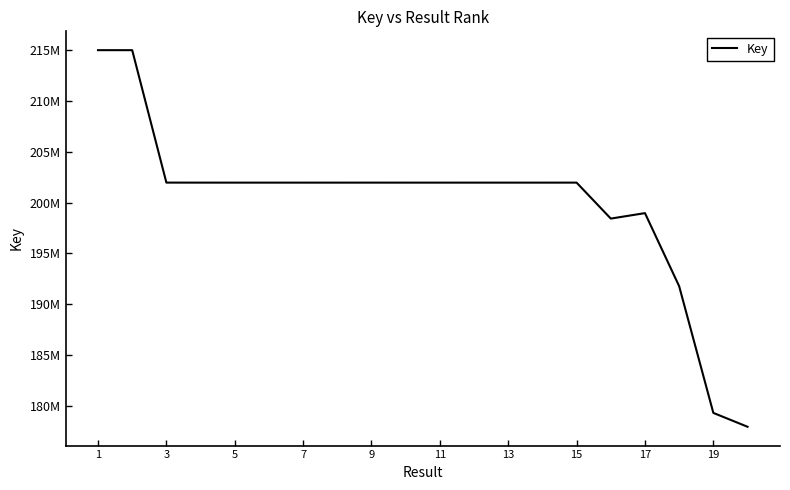

True or false: there are more than 2 points higher than both neighbors.

True